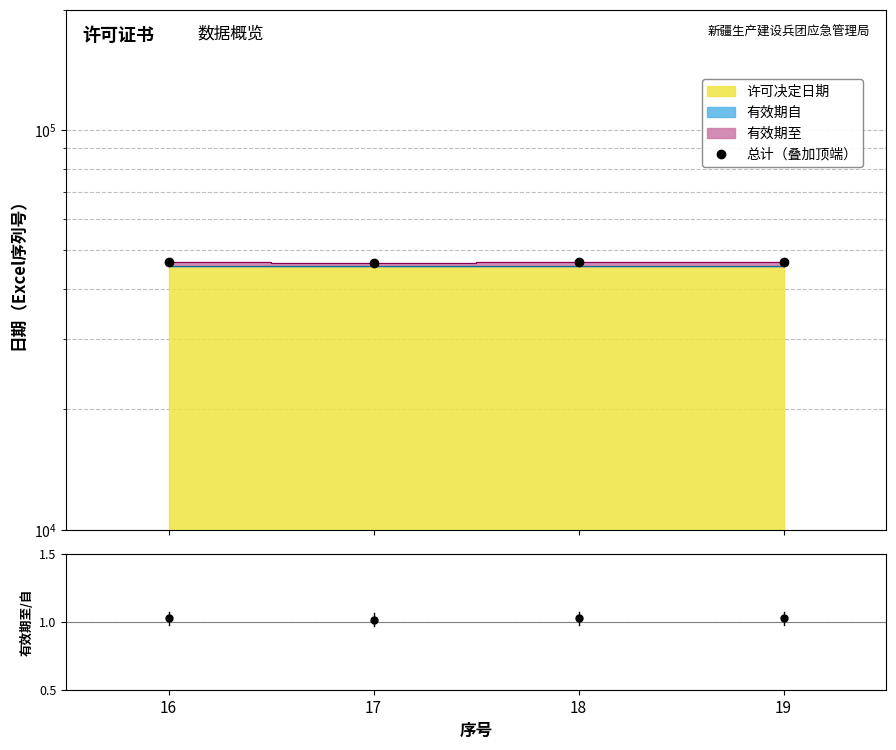

True or false: the data shows 46473 at 17.

True